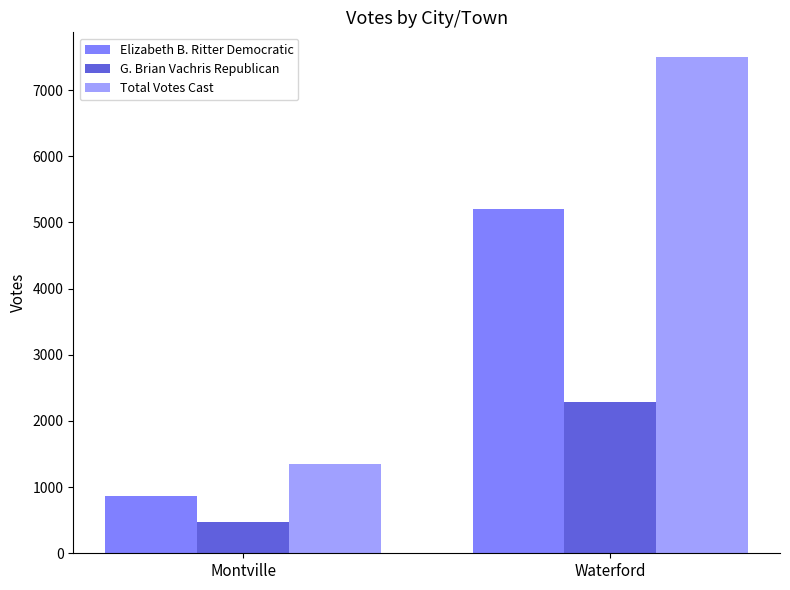

What is the difference between the maximum and minimum values in the Elizabeth B. Ritter Democratic series?

4337